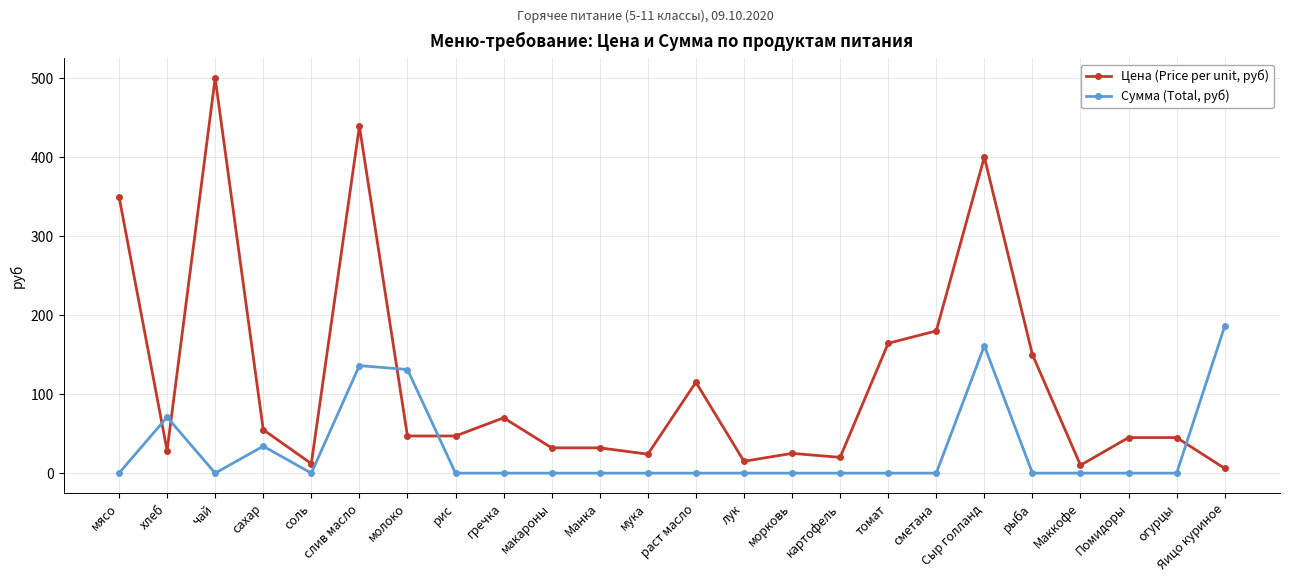

Is the value of Цена (Price per unit, руб) at мясо greater than the value of Сумма (Total, руб) at картофель?

Yes